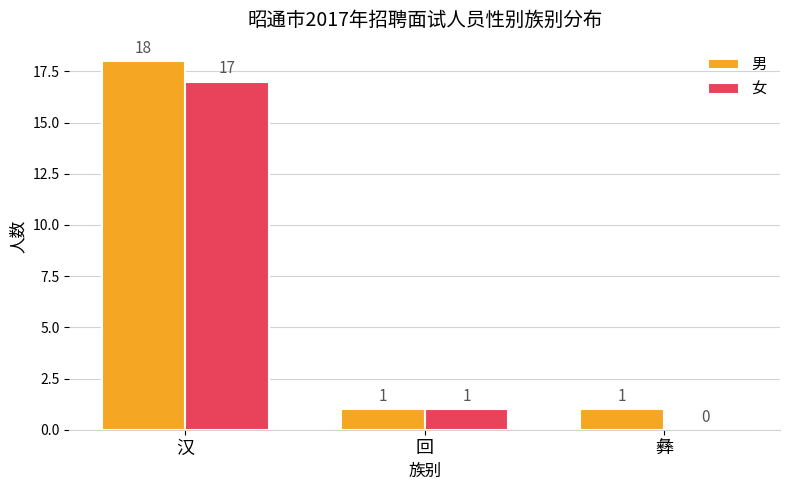

Reading left to right, what are all the values shown in this chart?

男: 汉=18	回=1	彝=1
女: 汉=17	回=1	彝=0